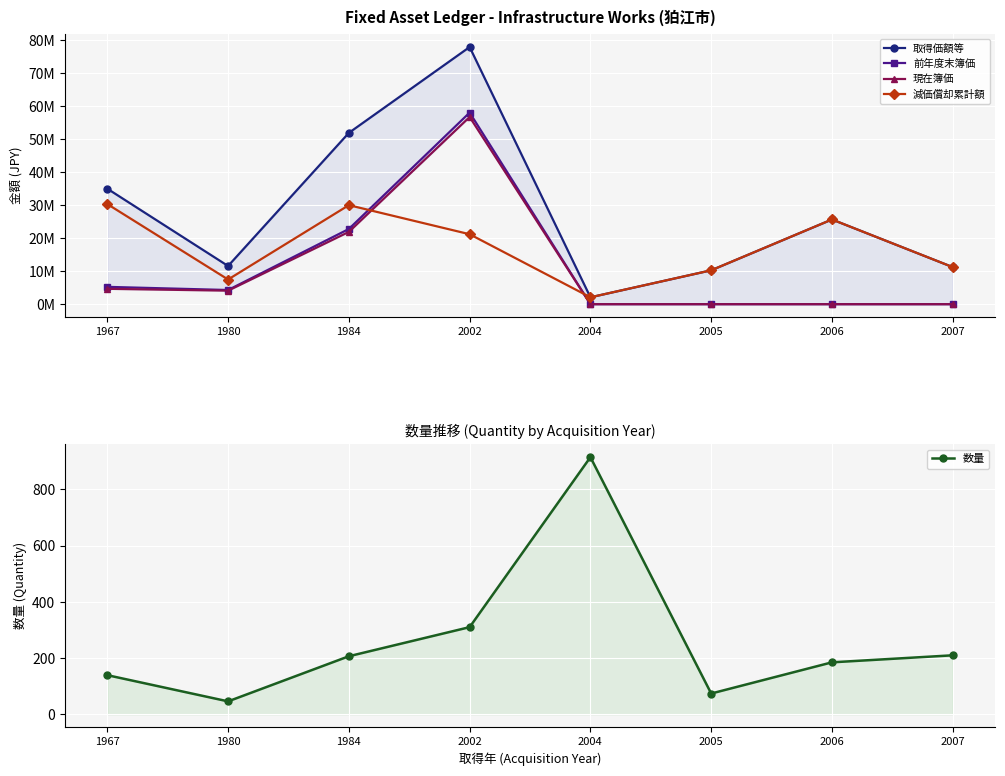

What is the sum of all 数量 values?

2086.2